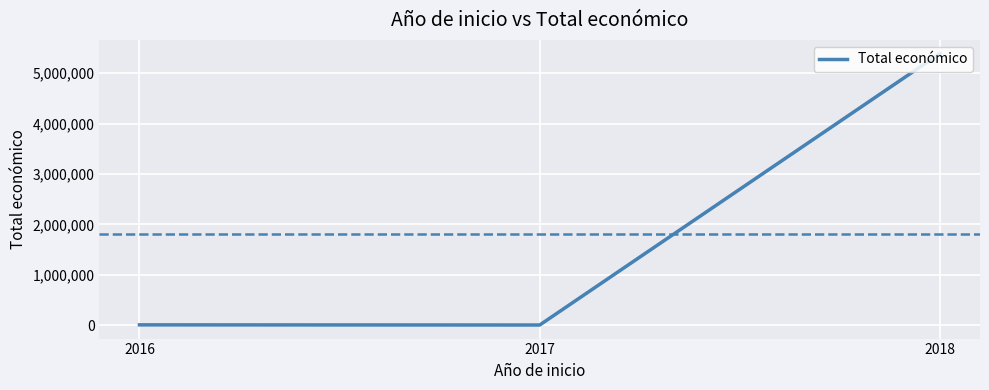

The value at 2018 is 5390598. True or false?

True